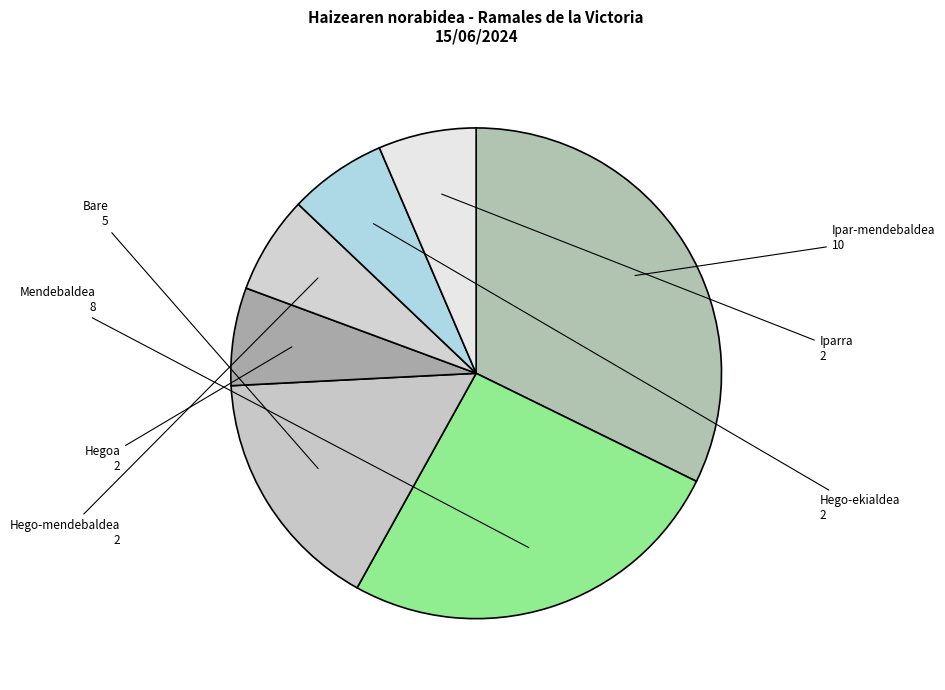

How many slices are in this pie chart?

7